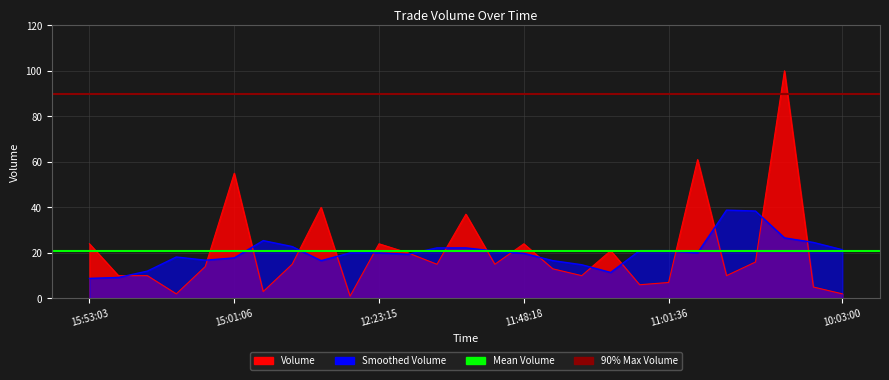

Which category has the lowest value in the 90% Max Volume series?

15:53:03